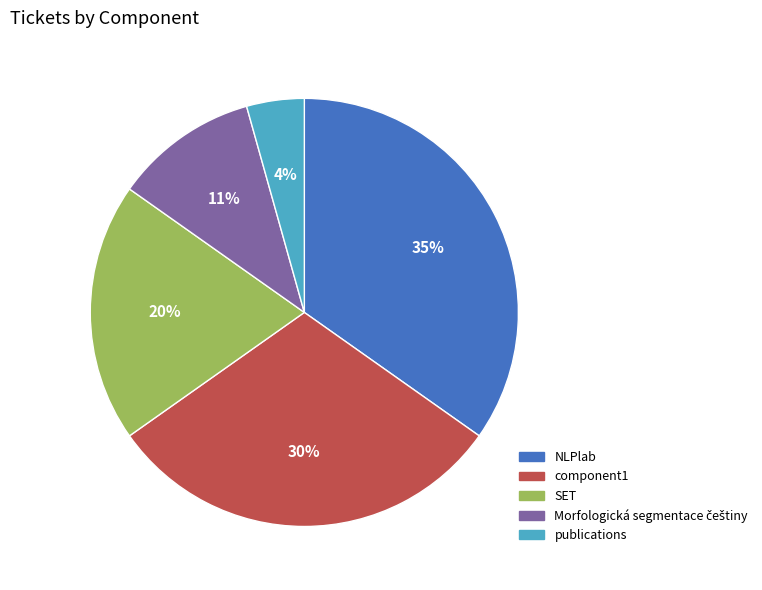

Between component1 and publications, which is larger?

component1